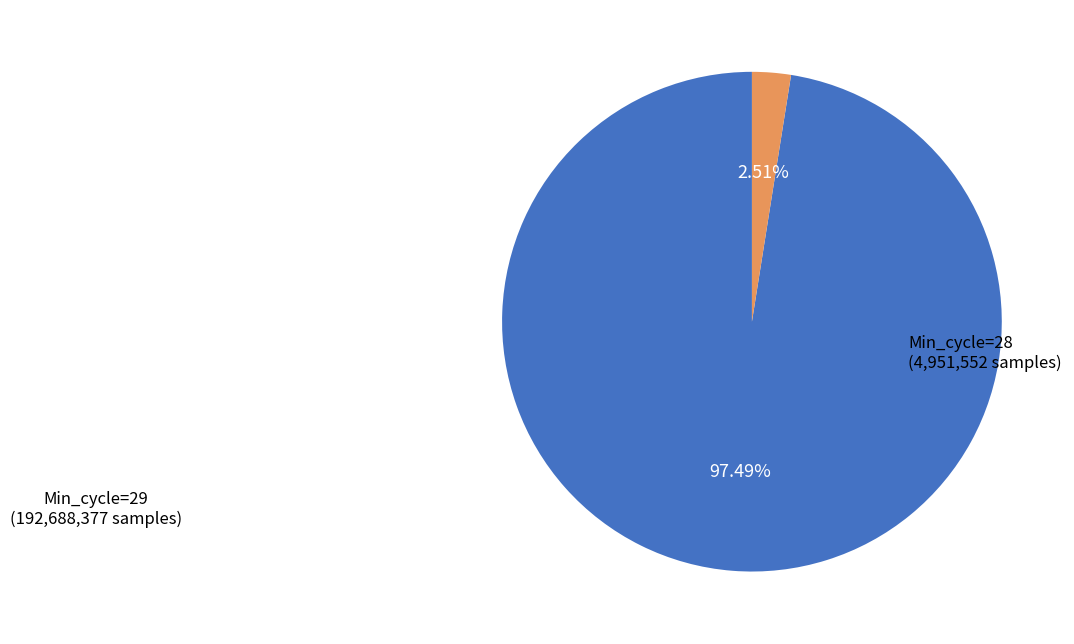

Which category has the biggest portion of the pie?

Min_cycle=29